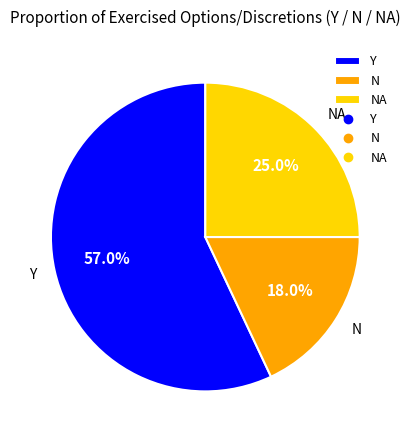

Which slice is the smallest?

N